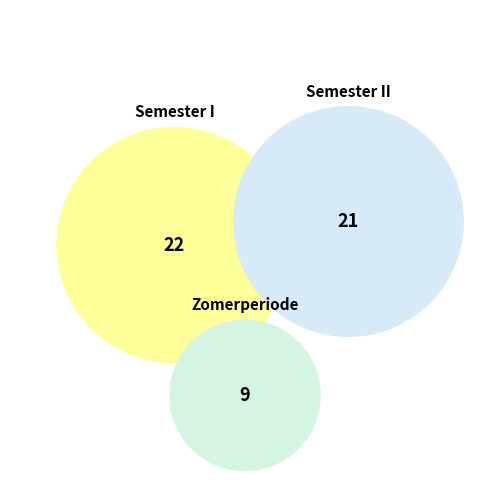

What portion of the pie excludes Semester I?

57.7%